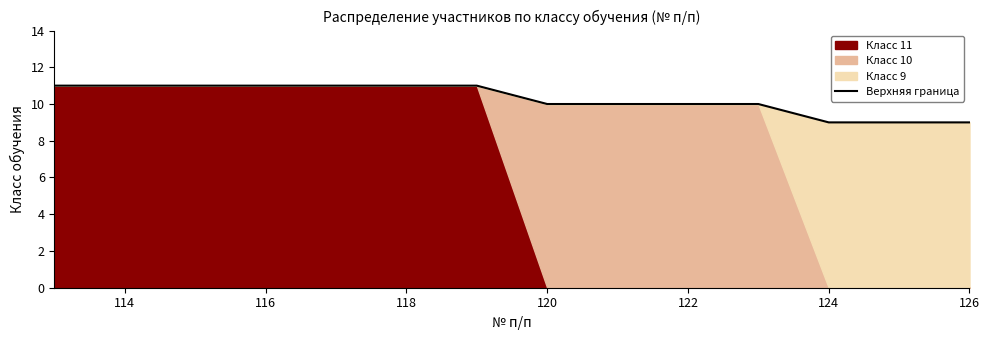

What is the minimum value shown in the chart?

9